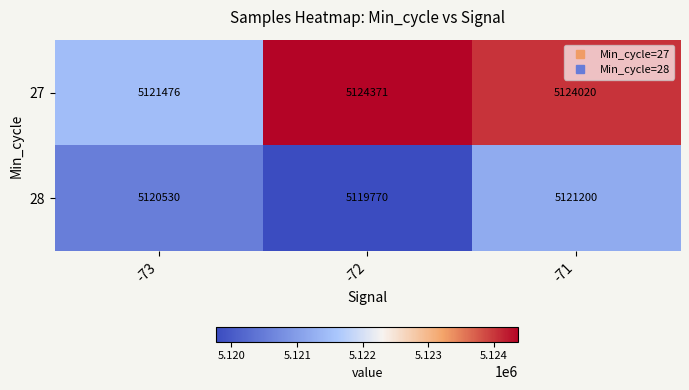

How many values in the 27 series are below 5124020?

1